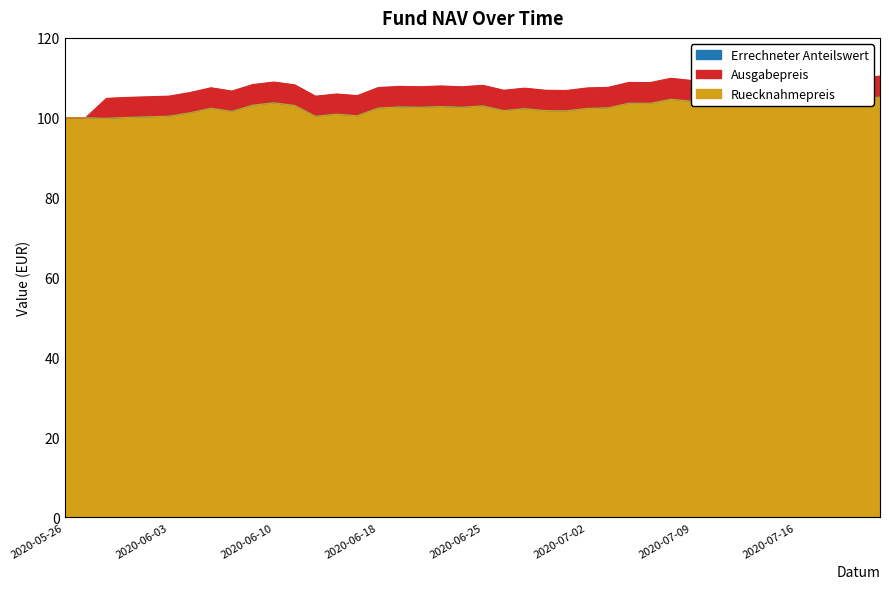

True or false: Ruecknahmepreis and Errechneter Anteilswert intersect in this chart.

False